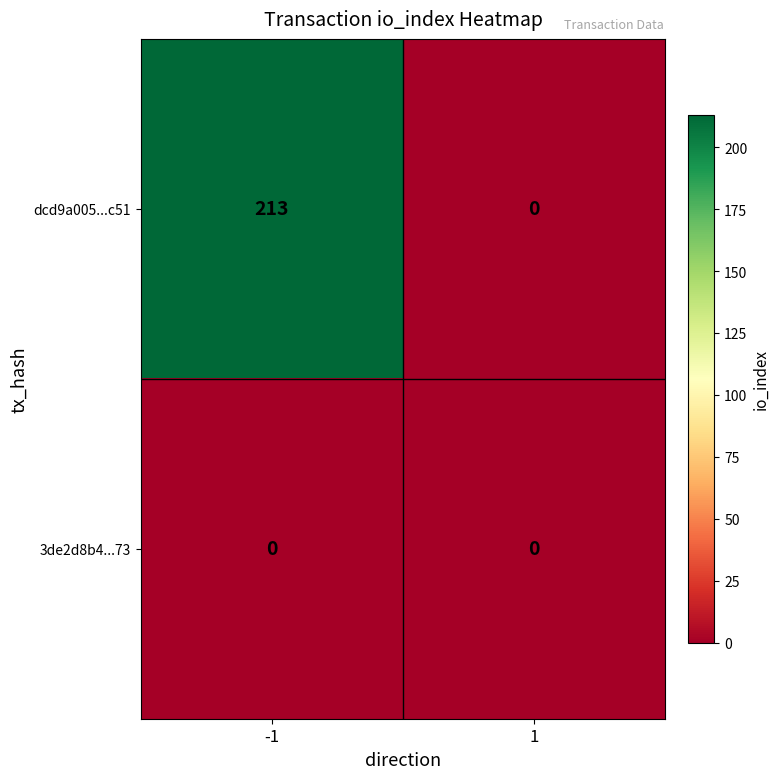

At how many categories does at least one series exceed 186?

1